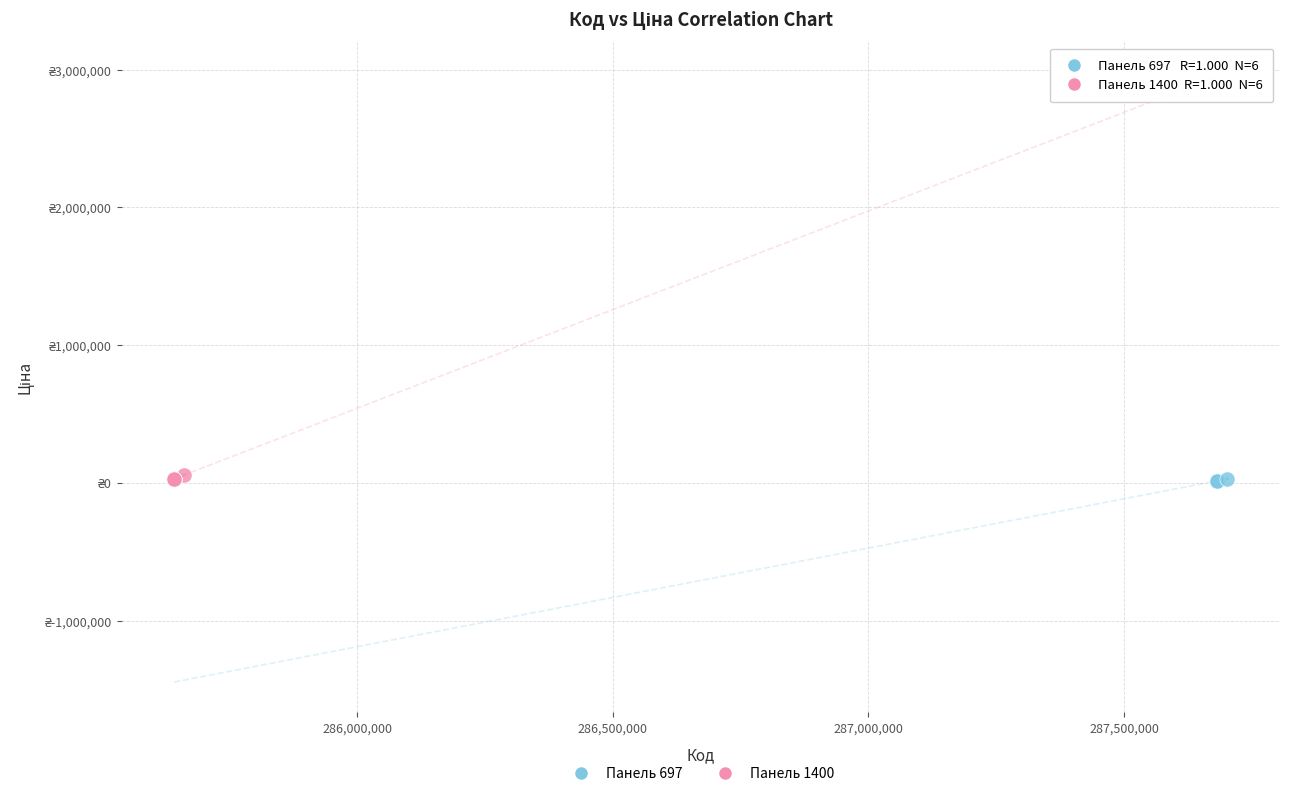

What are all the series names shown in the legend?

Панель 697, Панель 1400